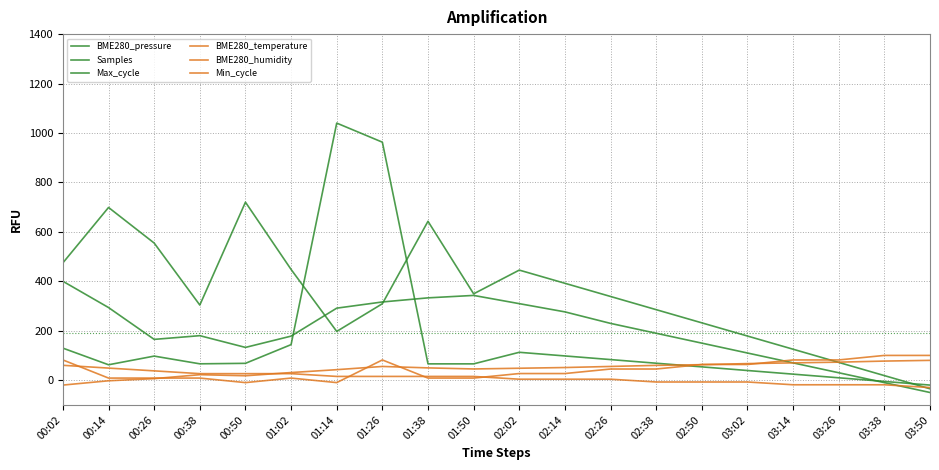

How many lines are shown in the chart?

6